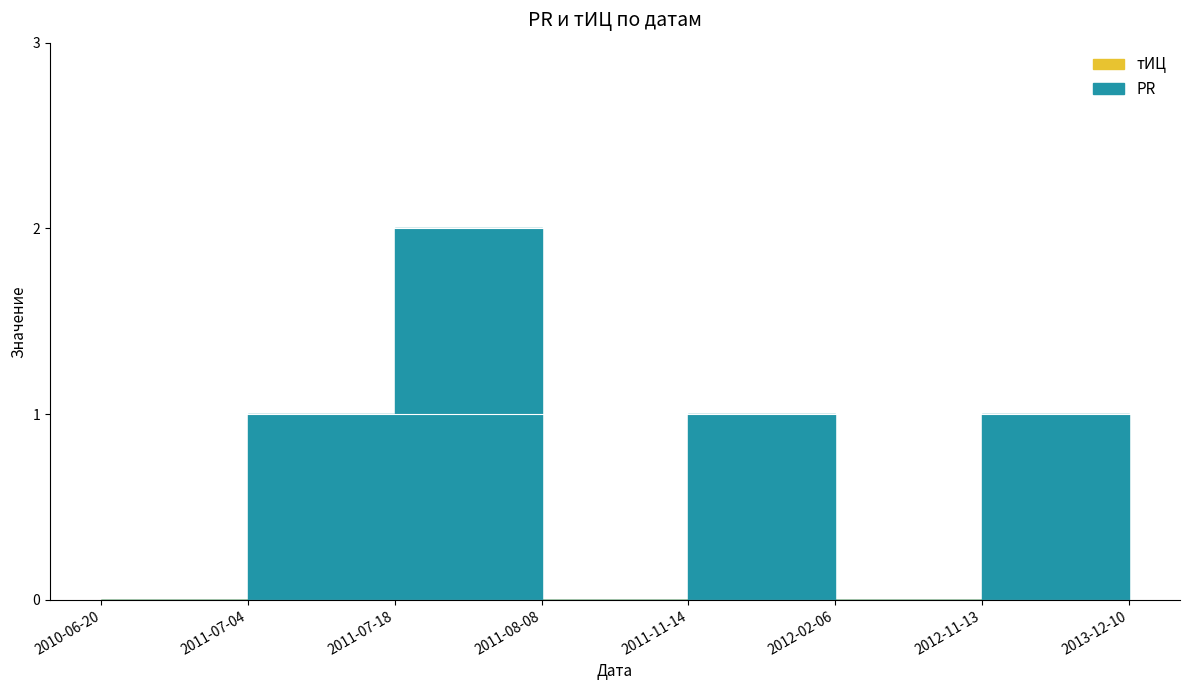

List the labels in order of тИЦ value, smallest first.

2010-06-20, 2011-07-04, 2011-07-18, 2011-08-08, 2011-11-14, 2012-02-06, 2012-11-13, 2013-12-10